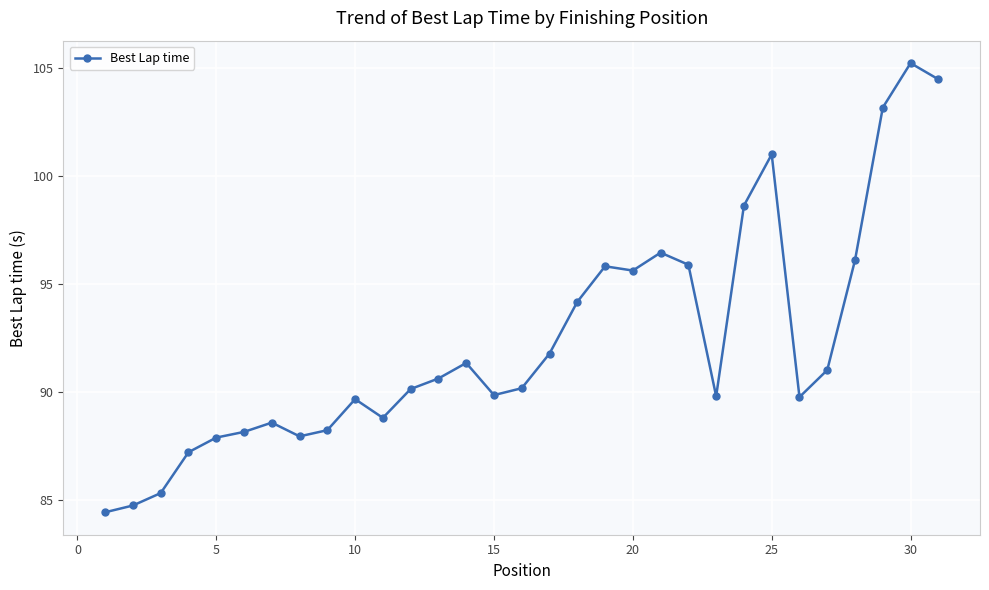

What is the value of the 4th point from the left?

87.2